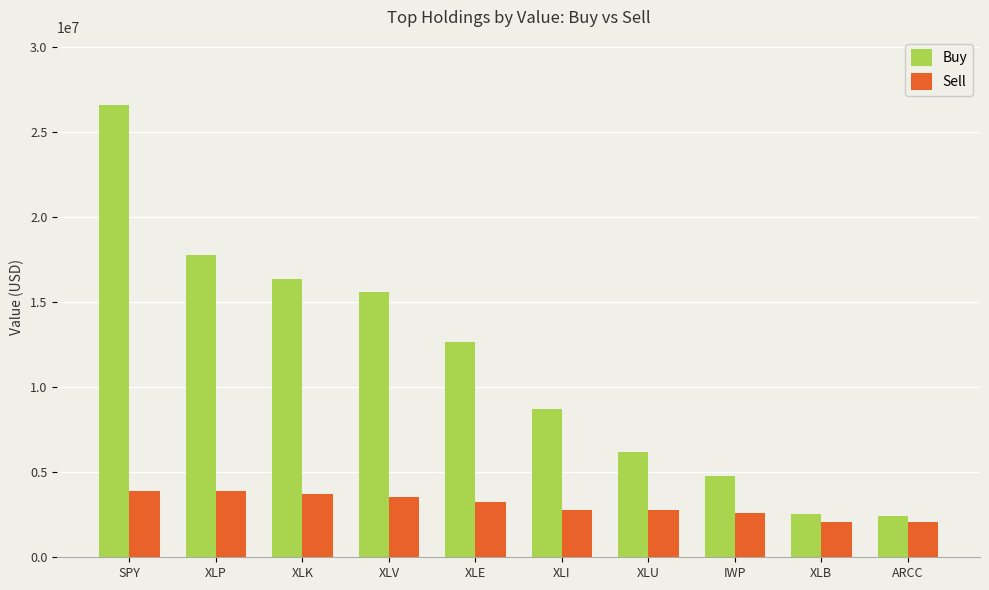

What is the label of the 10th bar from the left?

ARCC